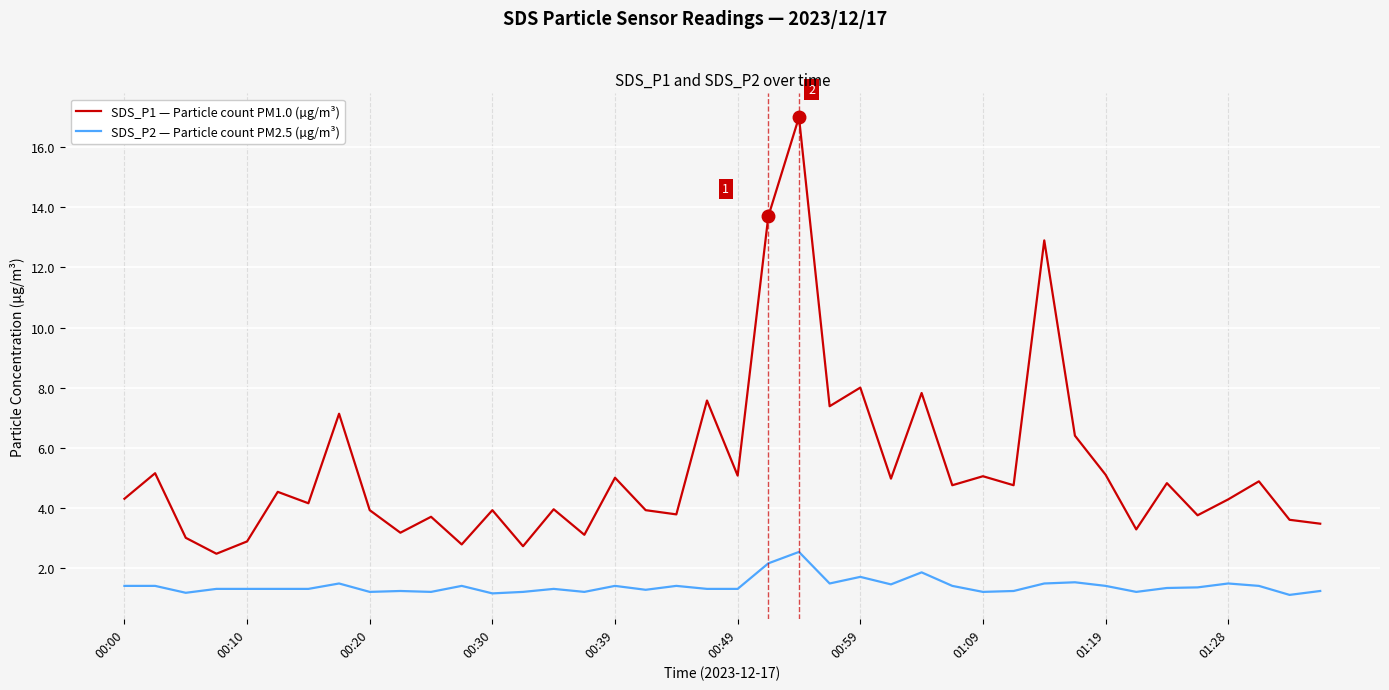

Does the chart have visible grid lines?

Yes